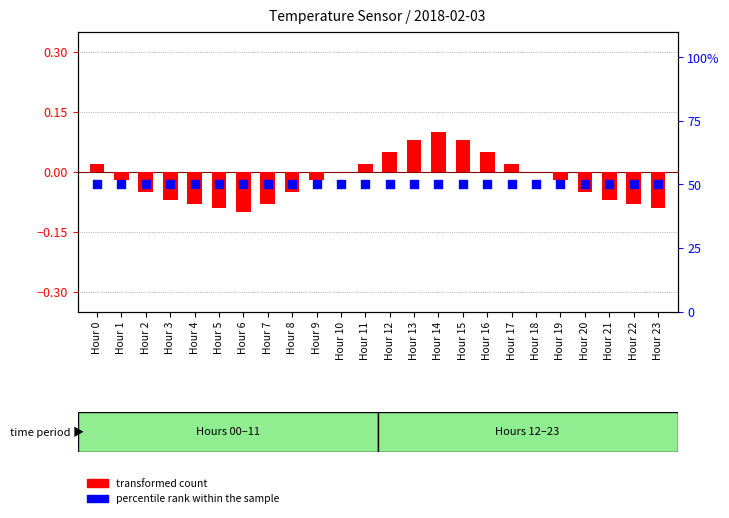

What is the total value across all series at Hour 20?

50.0